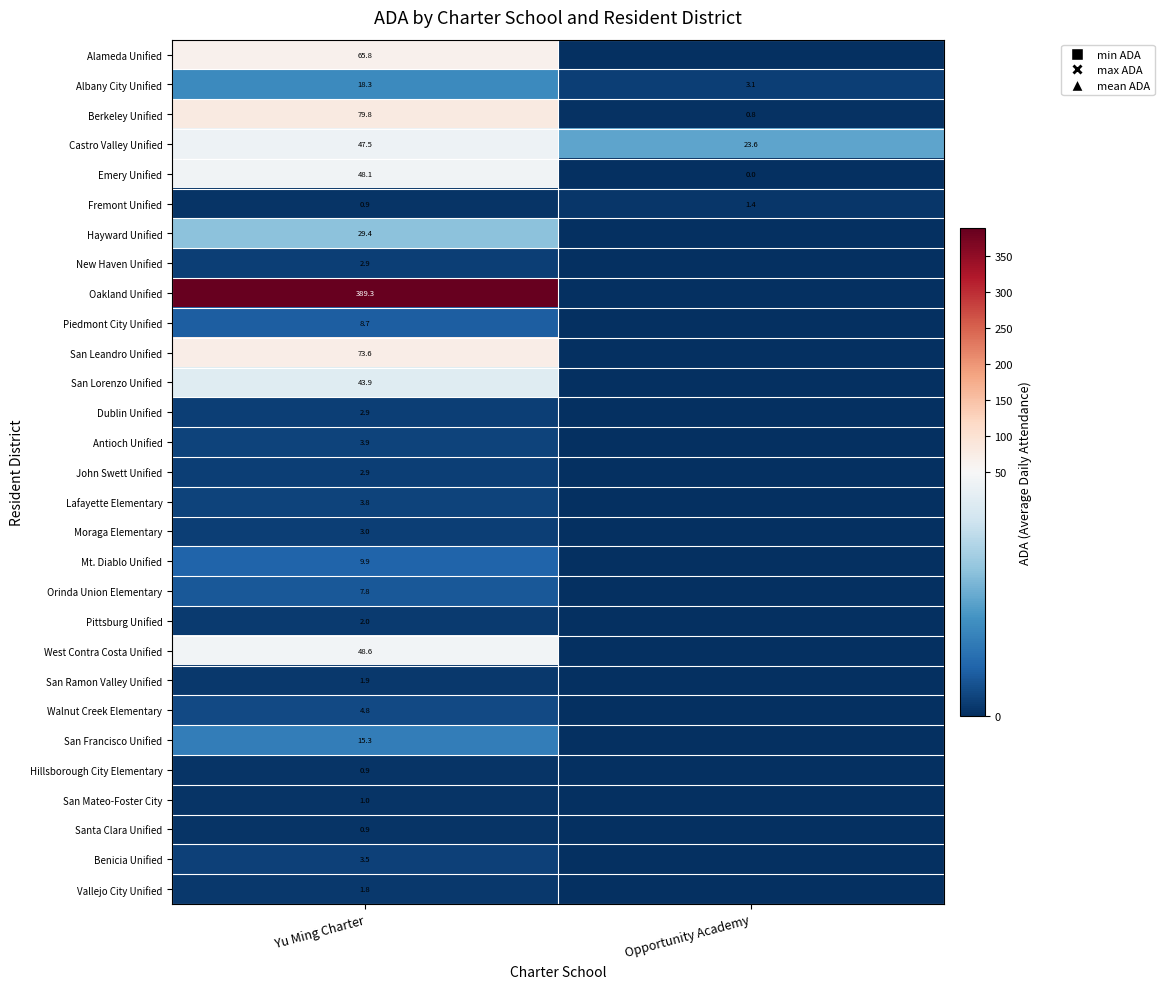

The Benicia Unified series shows 1.3 at Yu Ming Charter. True or false?

False